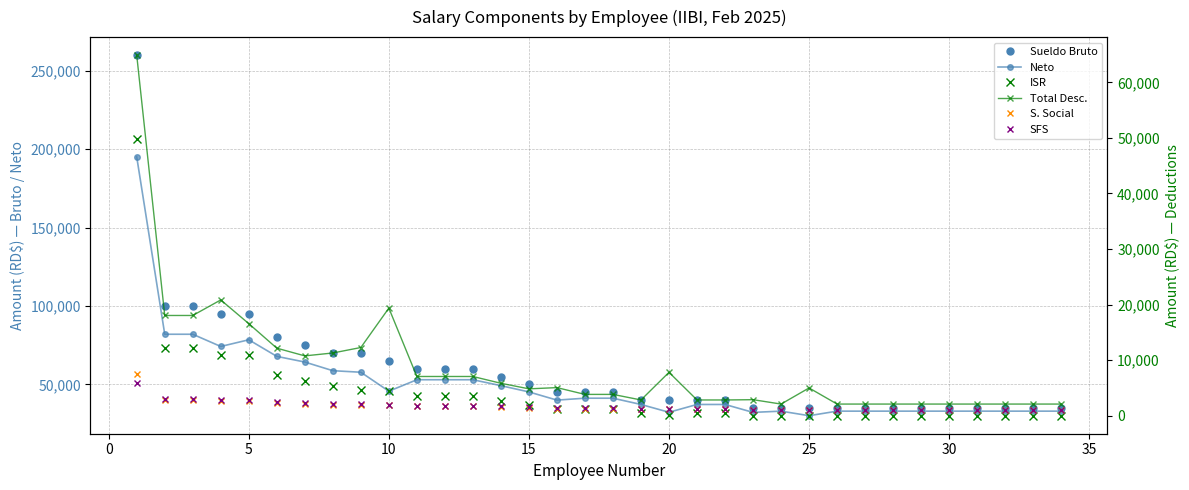

How many categories are shown in the chart?

34